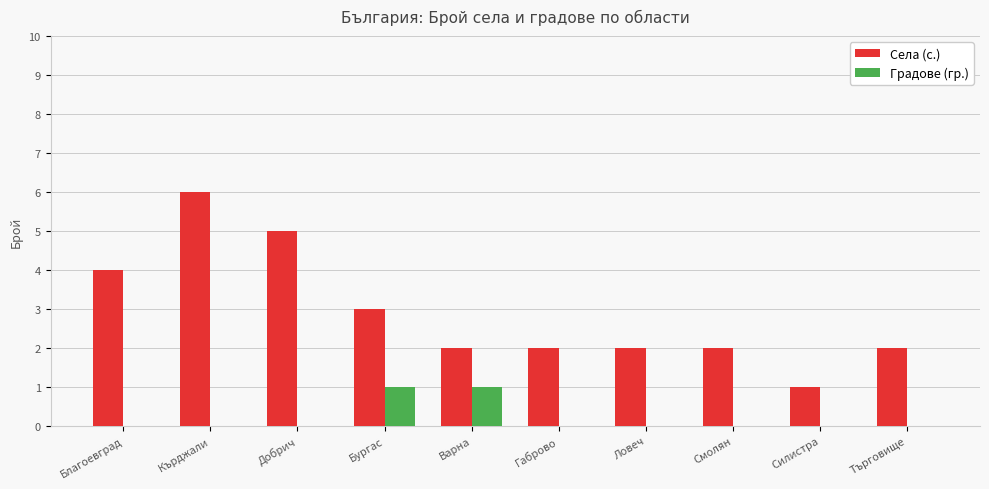

What is the sum of all Села (с.) values?

29